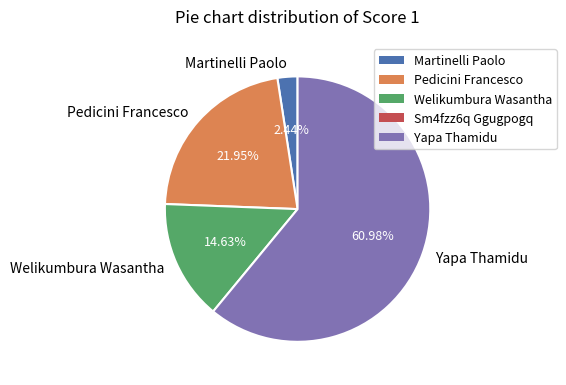

What portion of the pie excludes Welikumbura Wasantha?

85.4%